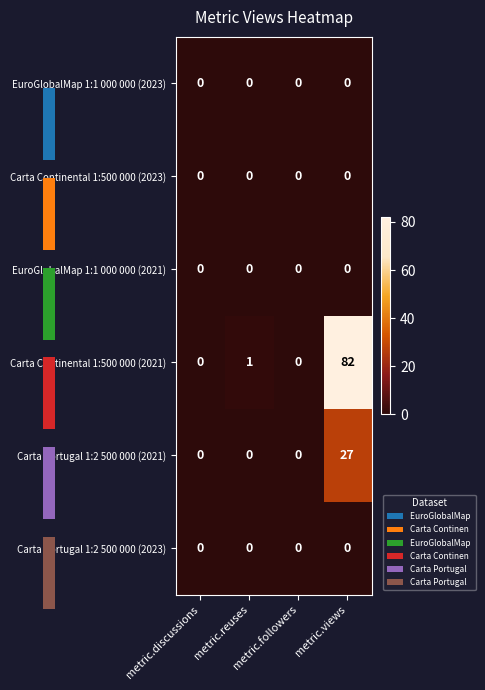

Is the value of Carta Continental 1:500 000 (2023) at metric.followers greater than the value of EuroGlobalMap 1:1 000 000 (2021) at metric.followers?

No